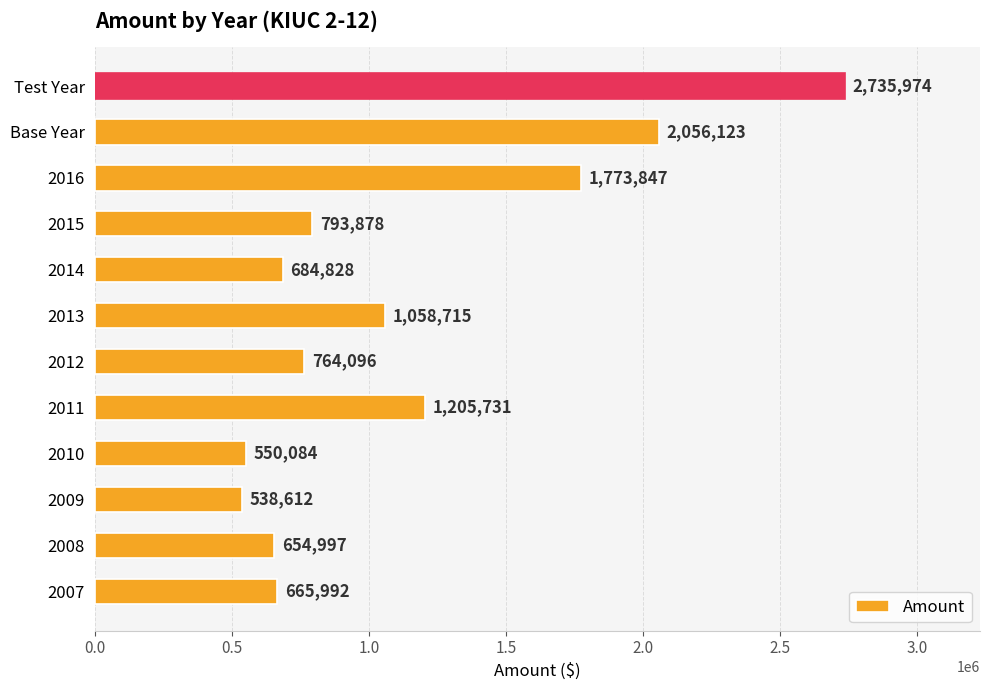

The value at 2008 is 244021. True or false?

False